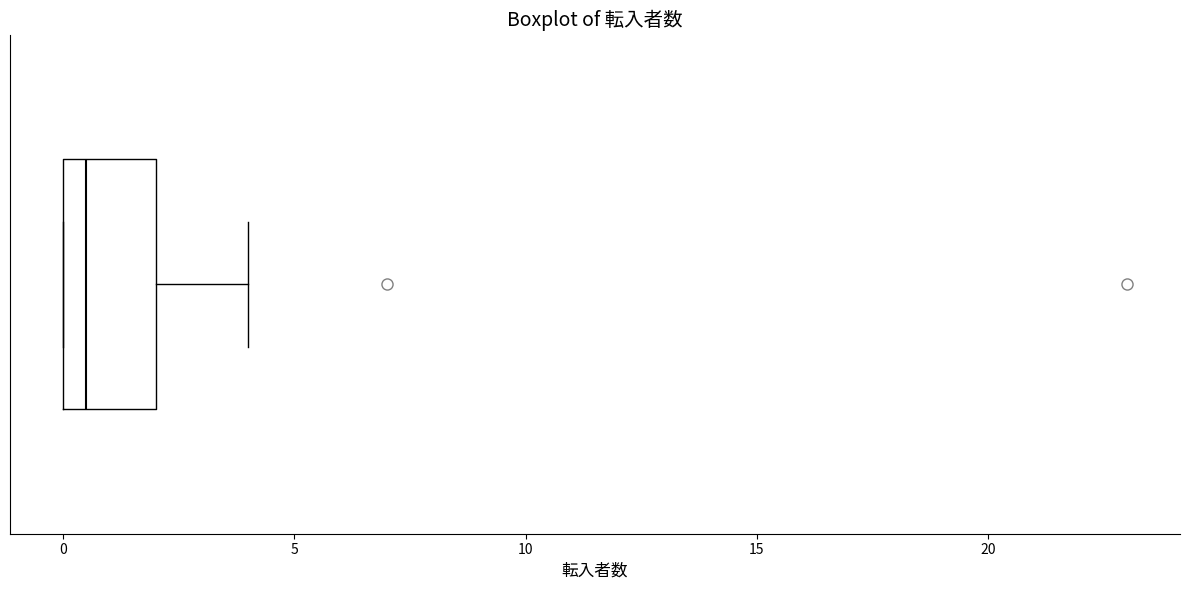

Where is the left edge of the box on the x-axis? The values are not printed on the chart, so give them approximately, as read against the axis.

0.0